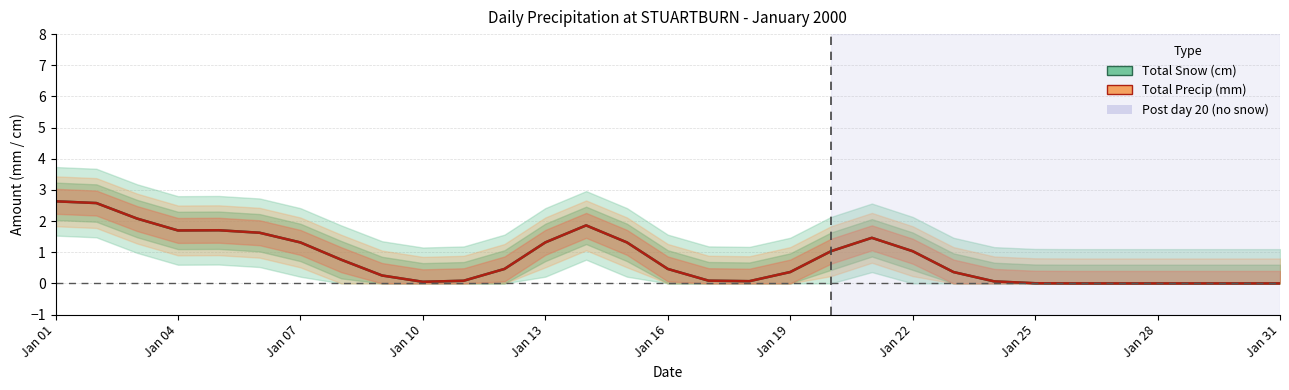

What is the difference between the Total Snow (cm) values at Jan 01 and Jan 19?

2.3